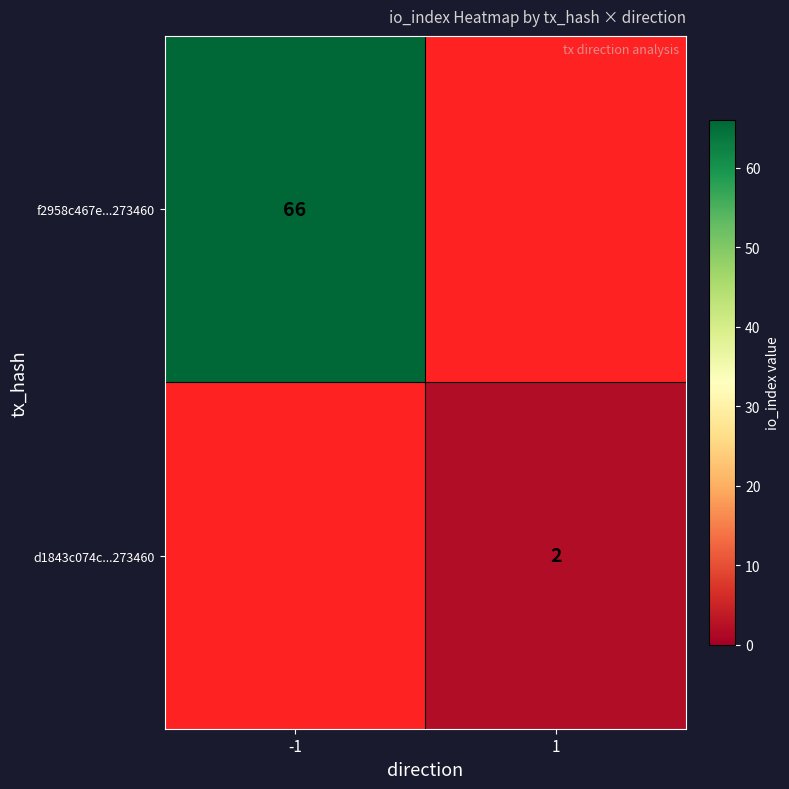

Count the number of categories in the chart.

2